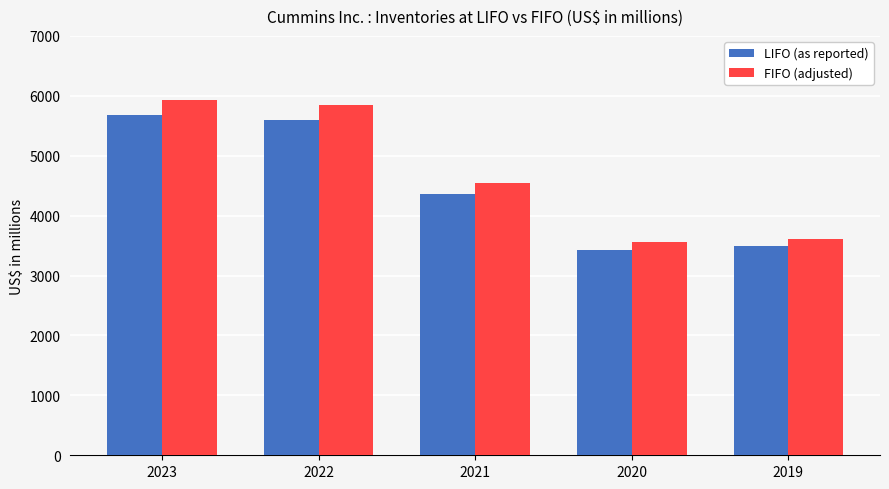

Where is FIFO (adjusted) nearest to the value 4744?

2021